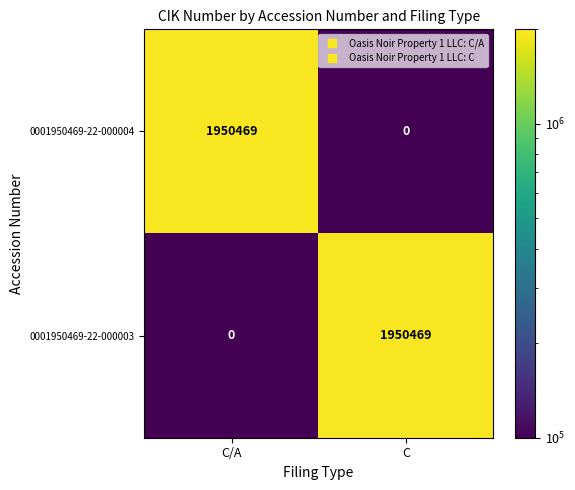

What is the sum of the 0001950469-22-000004 values at C and C/A?

1950469